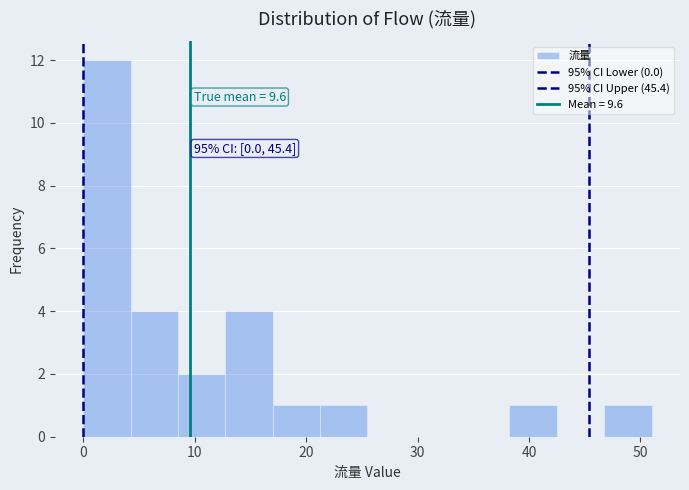

Which range on the x-axis has the tallest bar?

0 to 4